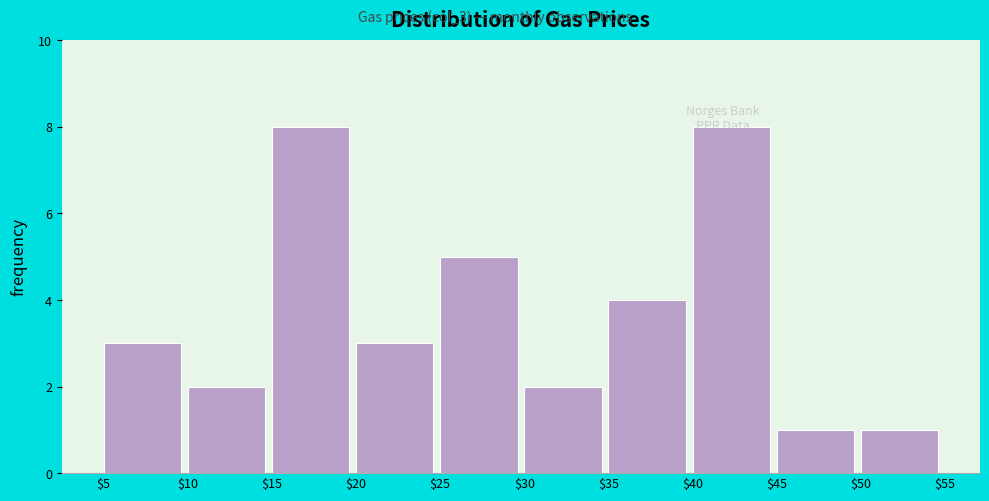

Reading left to right, list every bar in this chart as the range it spans on the x-axis followed by its height. The values are not printed on the chart, so give them approximately, as read against the axis.

$5 to $10: 3
$10 to $15: 2
$15 to $20: 8
$20 to $25: 3
$25 to $30: 5
$30 to $35: 2
$35 to $40: 4
$40 to $45: 8
$45 to $50: 1
$50 to $55: 1